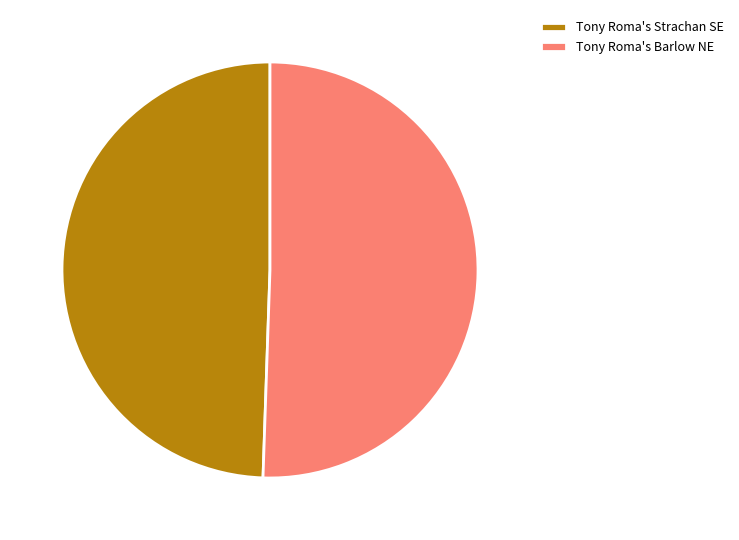

Which has a higher value, Tony Roma's Barlow NE or Tony Roma's Strachan SE?

Tony Roma's Barlow NE